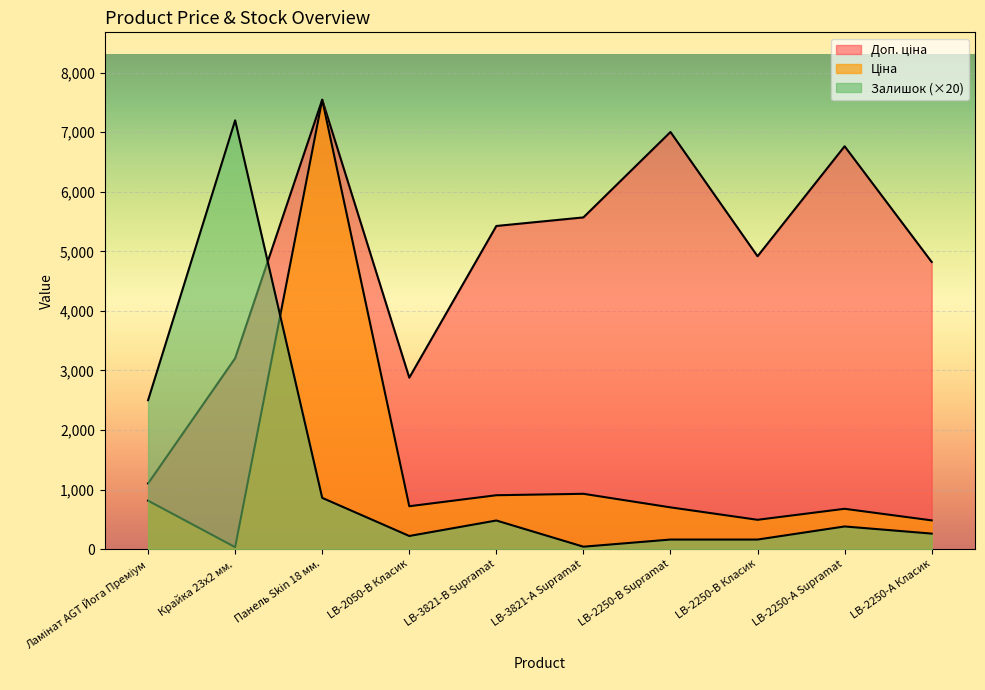

At which category does the chart reach its minimum across all series?

Крайка 23x2 мм.